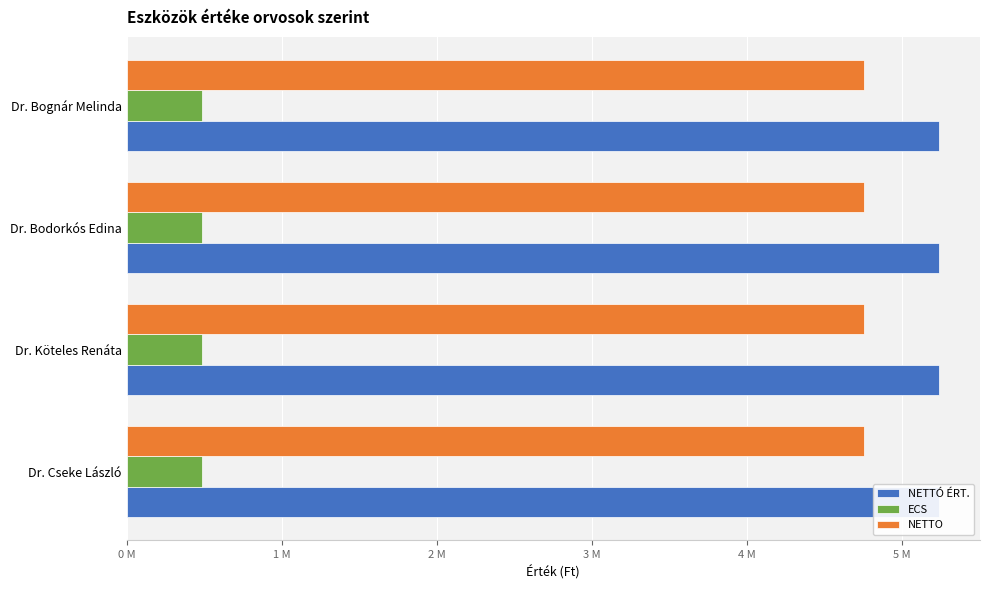

What is the approximate value of NETTÓ ÉRT. at Dr. Köteles Renáta?

5238991